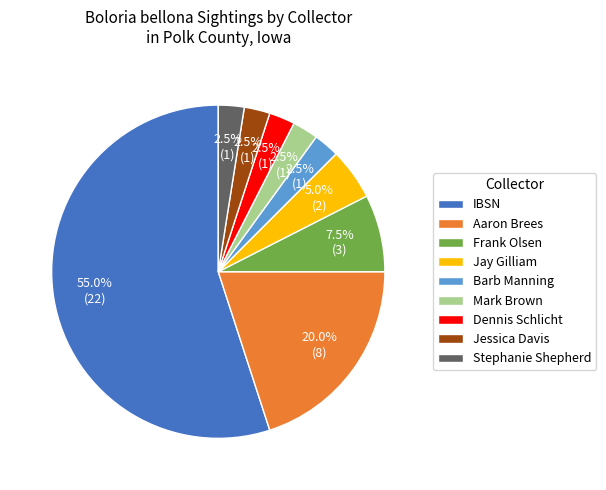

Which category accounts for the majority?

IBSN